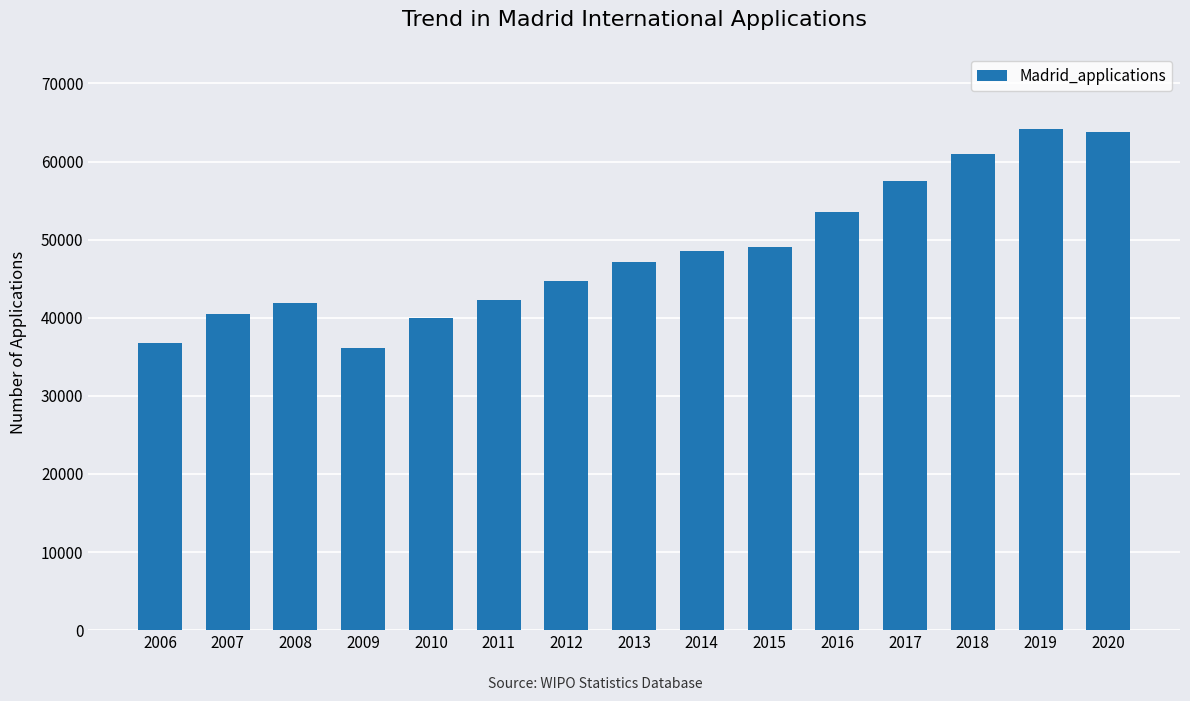

What is the value of the 10th bar from the left?

49057